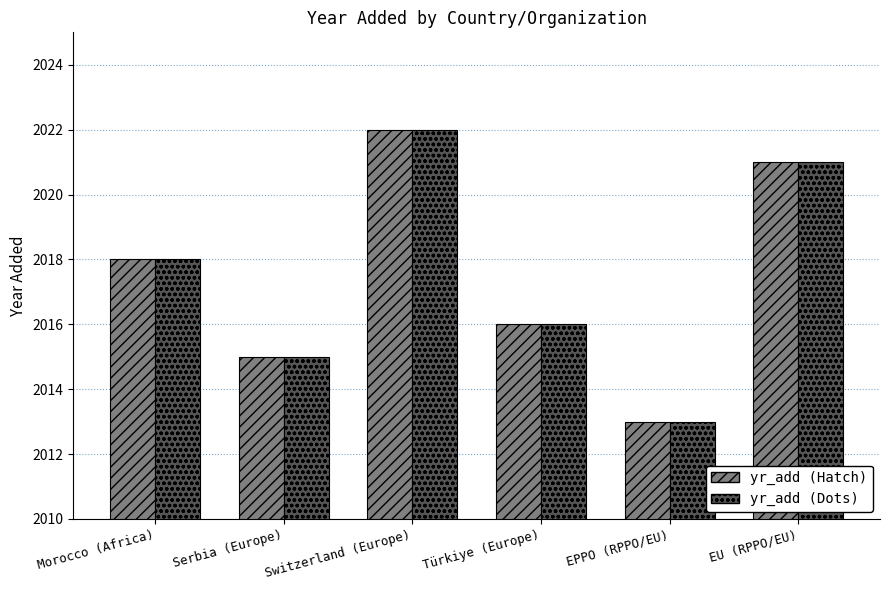

Does the chart contain any negative values?

No